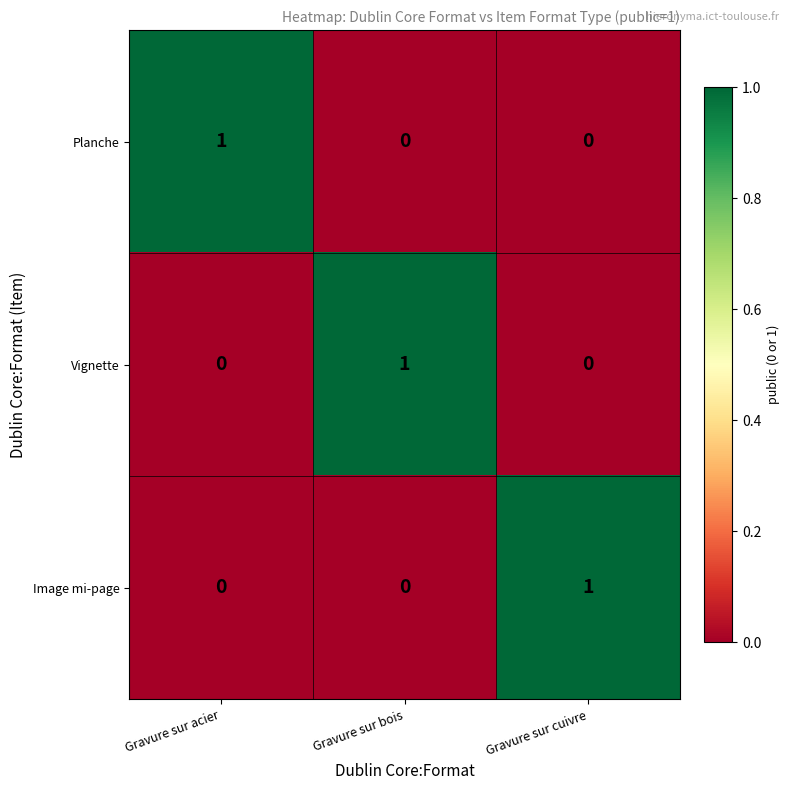

Reading right to left, extract all data points from this chart.

Planche: Gravure sur cuivre=0	Gravure sur bois=0	Gravure sur acier=1
Vignette: Gravure sur cuivre=0	Gravure sur bois=1	Gravure sur acier=0
Image mi-page: Gravure sur cuivre=1	Gravure sur bois=0	Gravure sur acier=0